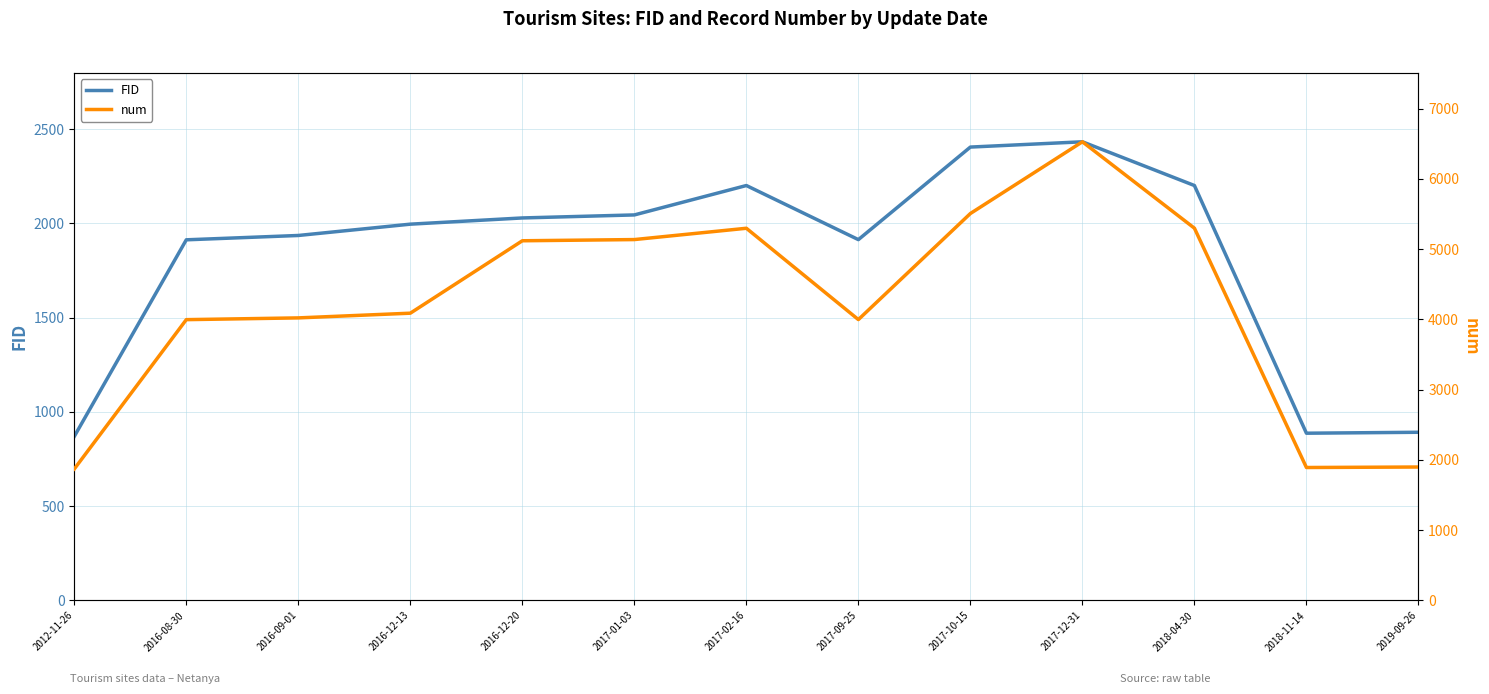

What is the difference between the second highest and second lowest values in the FID series?

1518